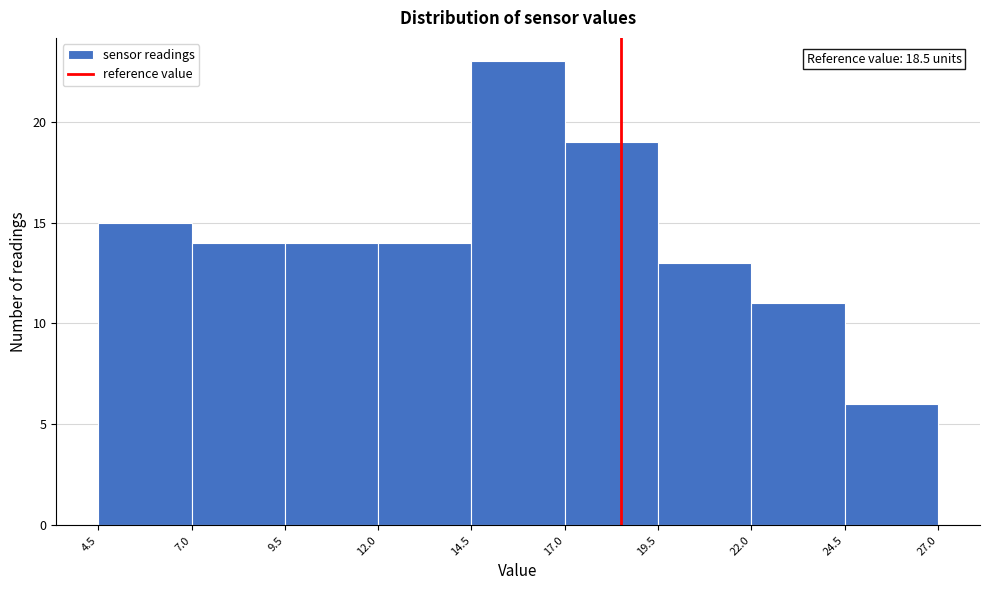

Over which range of the x-axis is the bar tallest?

14.5 to 17.0